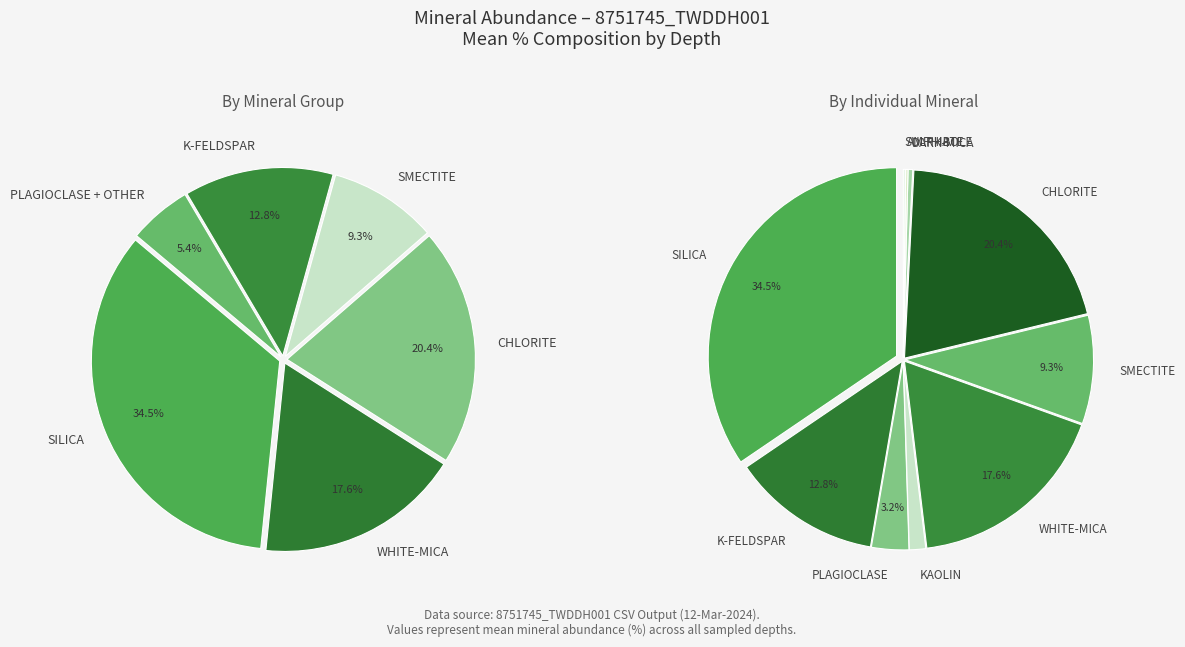

Does CHLORITE represent more than half of the total?

No